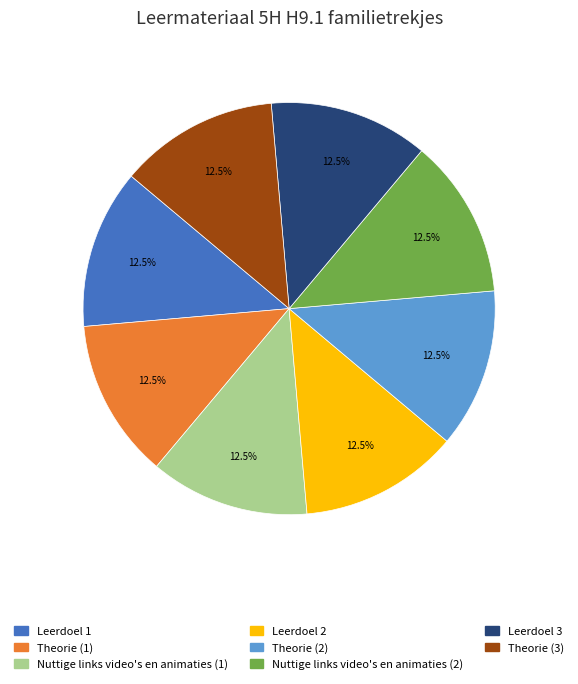

Approximately how many times larger is the value at Nuttige links video's en animaties (1) compared to Theorie (1)?

1.0